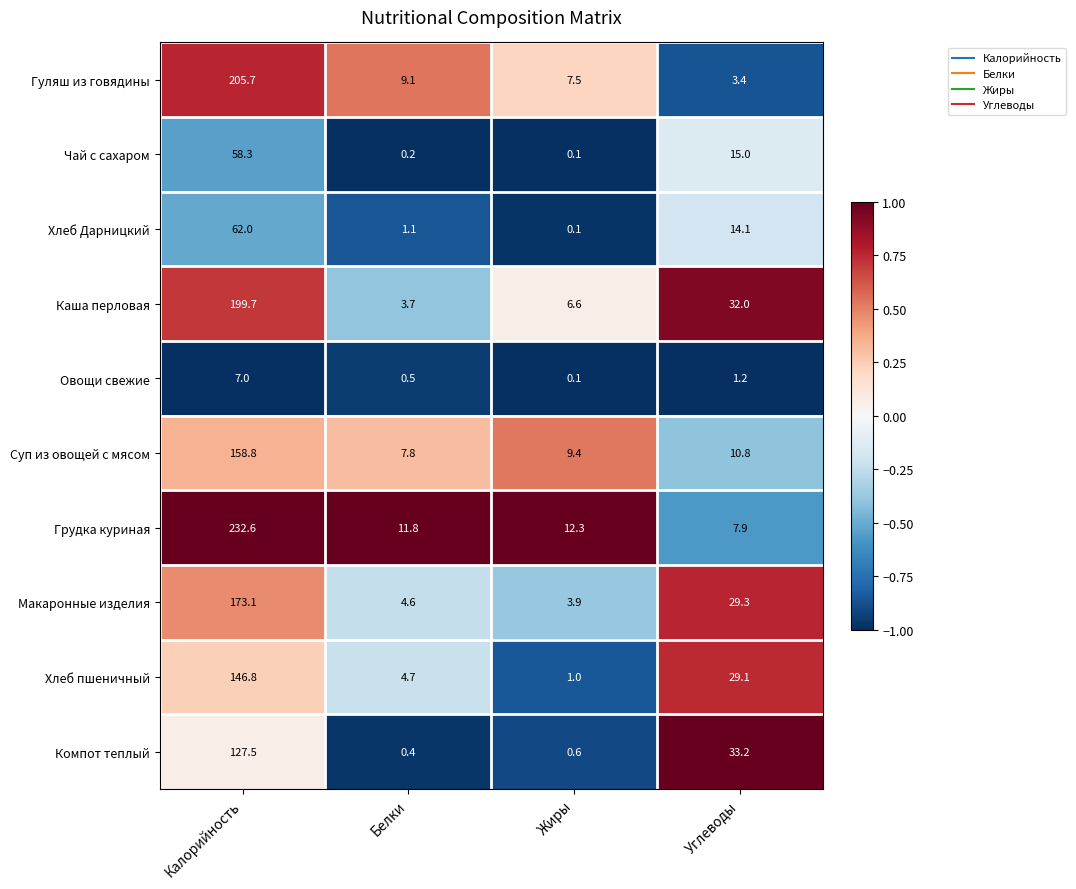

At which category is the sum across all series the highest?

Калорийность